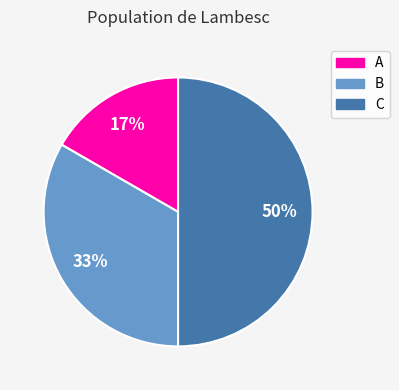

To the nearest percent, what is the average slice percentage?

33%